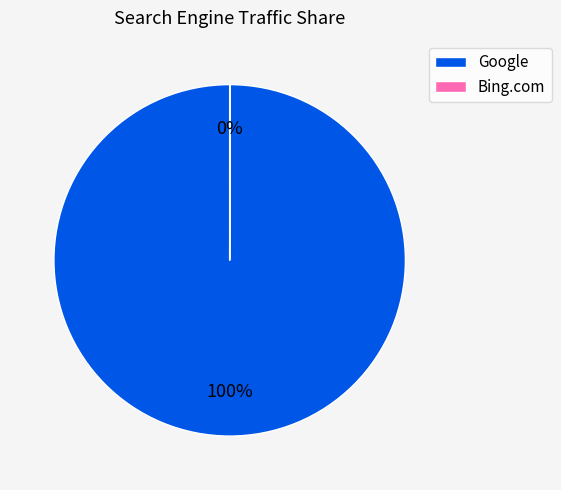

Which category has the biggest portion of the pie?

Google